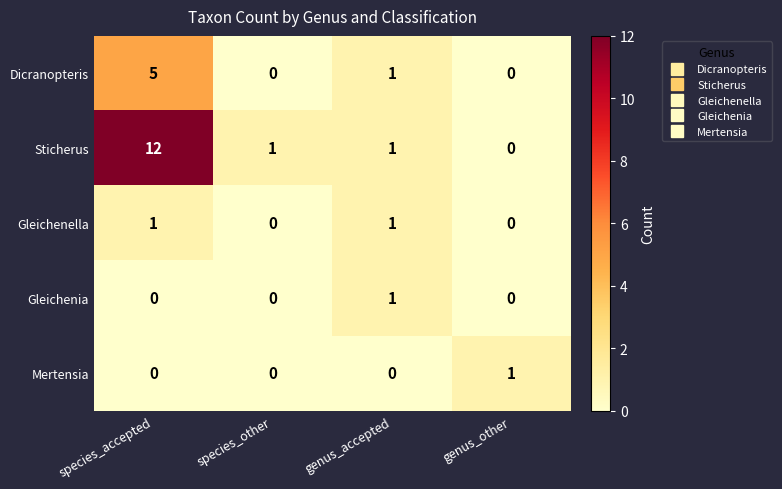

Reading right to left, list all the values displayed in this chart.

Dicranopteris: 0	1	0	5
Sticherus: 0	1	1	12
Gleichenella: 0	1	0	1
Gleichenia: 0	1	0	0
Mertensia: 1	0	0	0